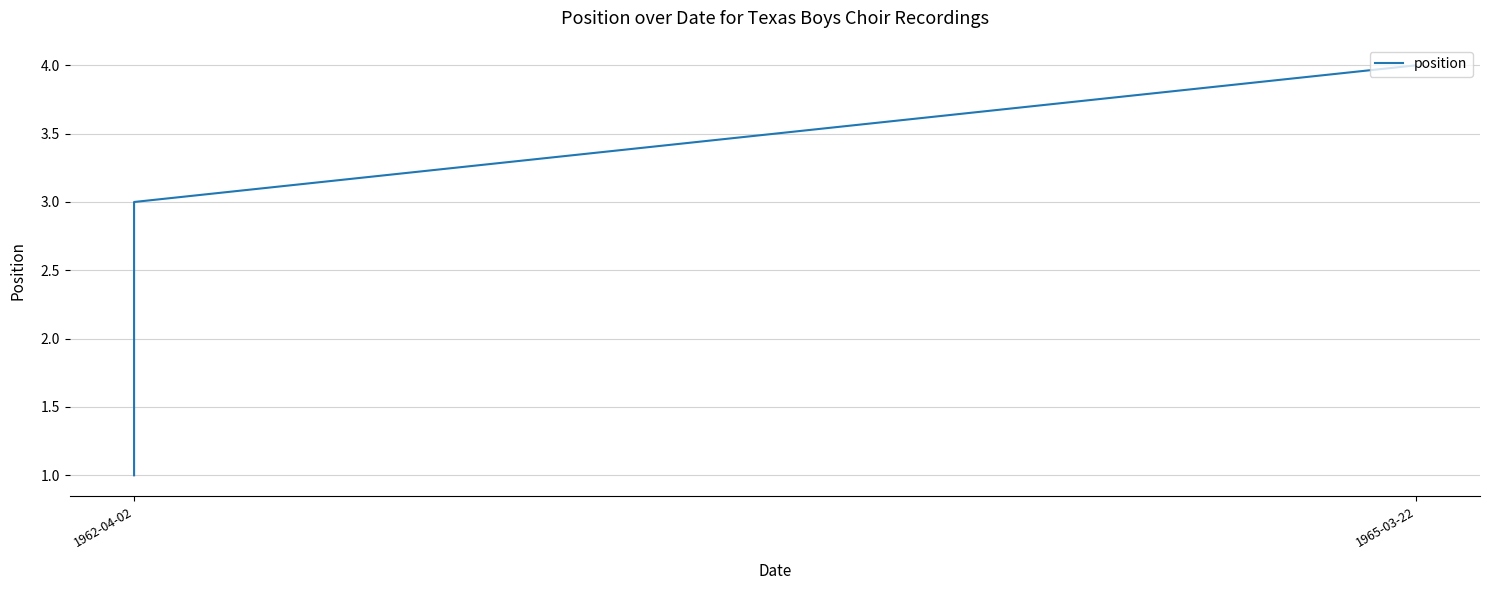

Which has a higher value, 1962-04-02 or 1962-04-02?

1962-04-02